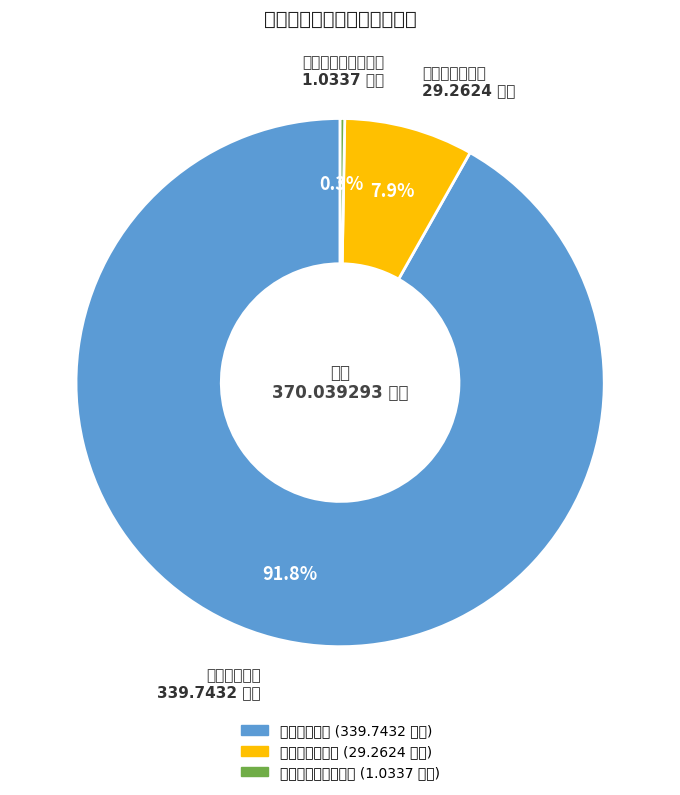

To the nearest percent, what percentage of the pie is 工资福利支出?

92%